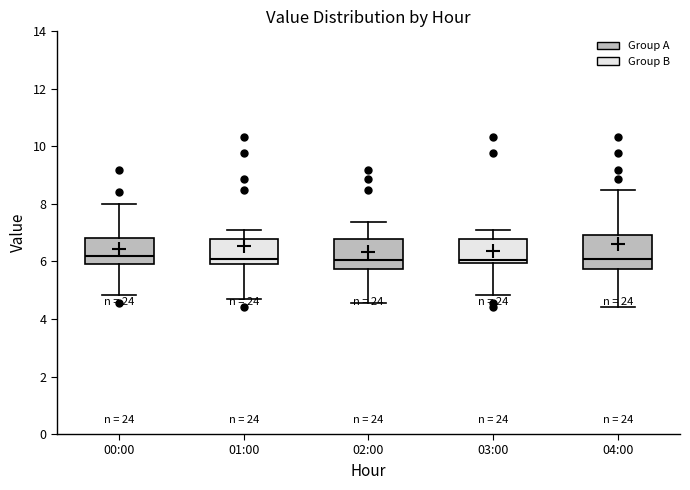

Reading left to right, read every box against the y-axis: the position of its median line, the range the box covers, and the ends of its whiskers. The values are not printed on the chart, so give them approximately, as read against the axis.

00:00: median 6.2, box 6.0 to 6.8, whiskers 4.8 to 8.0
01:00: median 6.2, box 6.0 to 6.8, whiskers 4.8 to 7.2
02:00: median 6.0, box 5.8 to 6.8, whiskers 4.6 to 7.4
03:00: median 6.0 (just above the box's lower edge), box 6.0 to 6.8, whiskers 4.8 to 7.2
04:00: median 6.2, box 5.8 to 7.0, whiskers 4.4 to 8.6